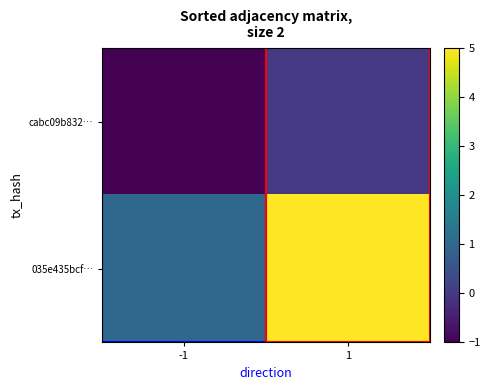

What is the spread (max minus min) of values at -1?

2